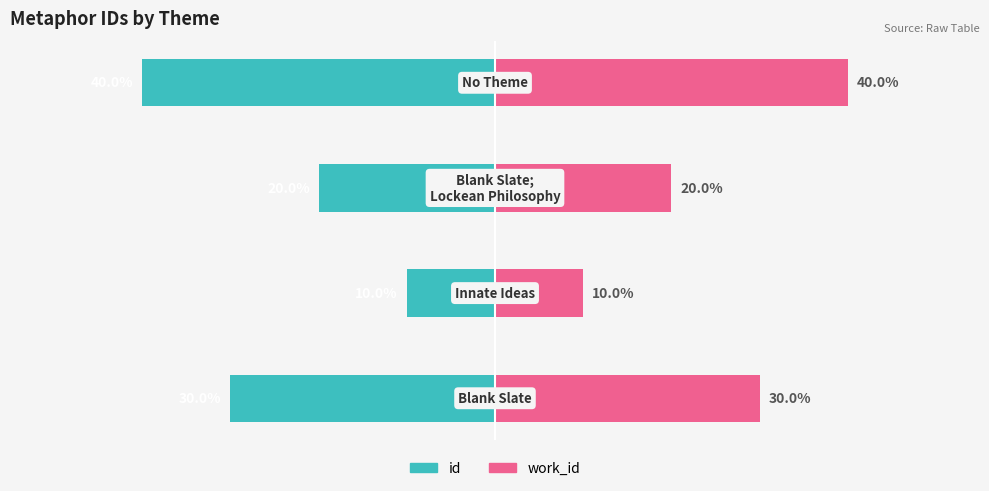

How many data points in work_id are above 30?

1